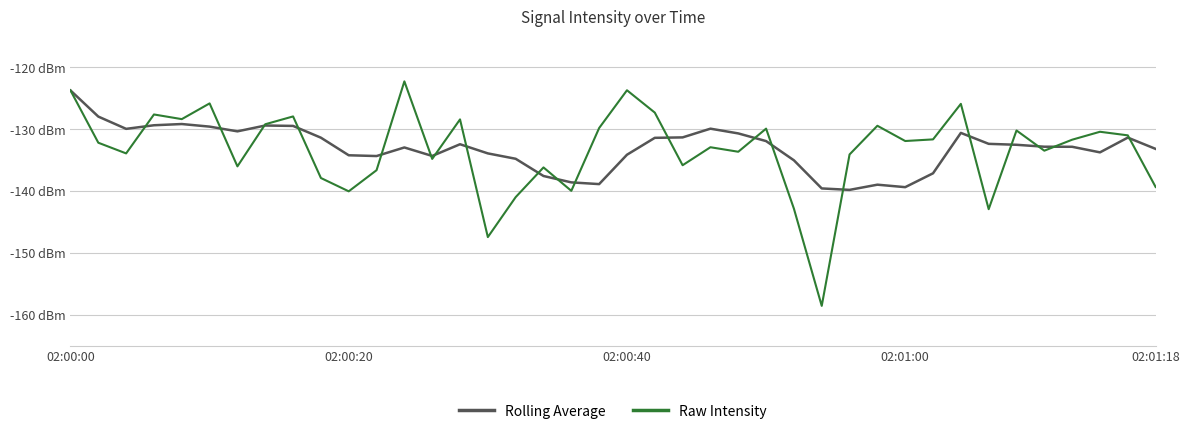

Does the chart have visible grid lines?

Yes